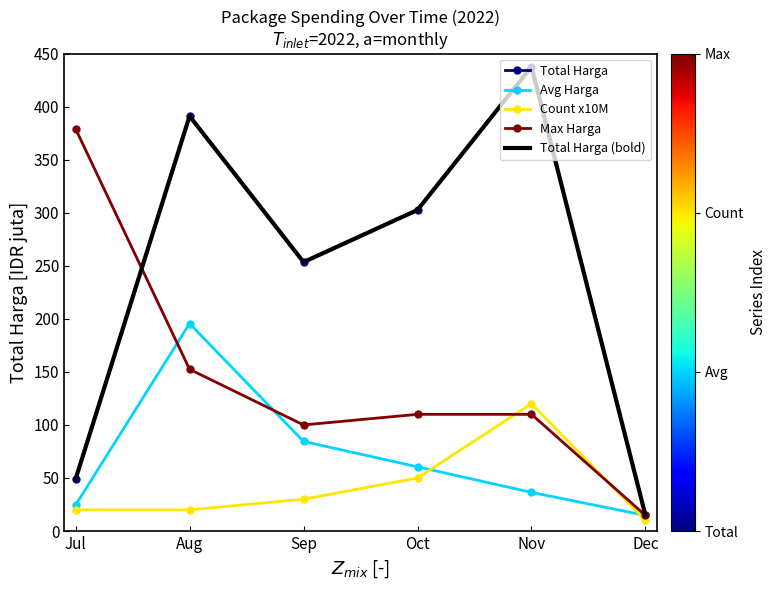

Rank the series by their maximum value, from lowest to highest.

Count x10M, Avg Harga, Max Harga, Total Harga, Total Harga (bold)